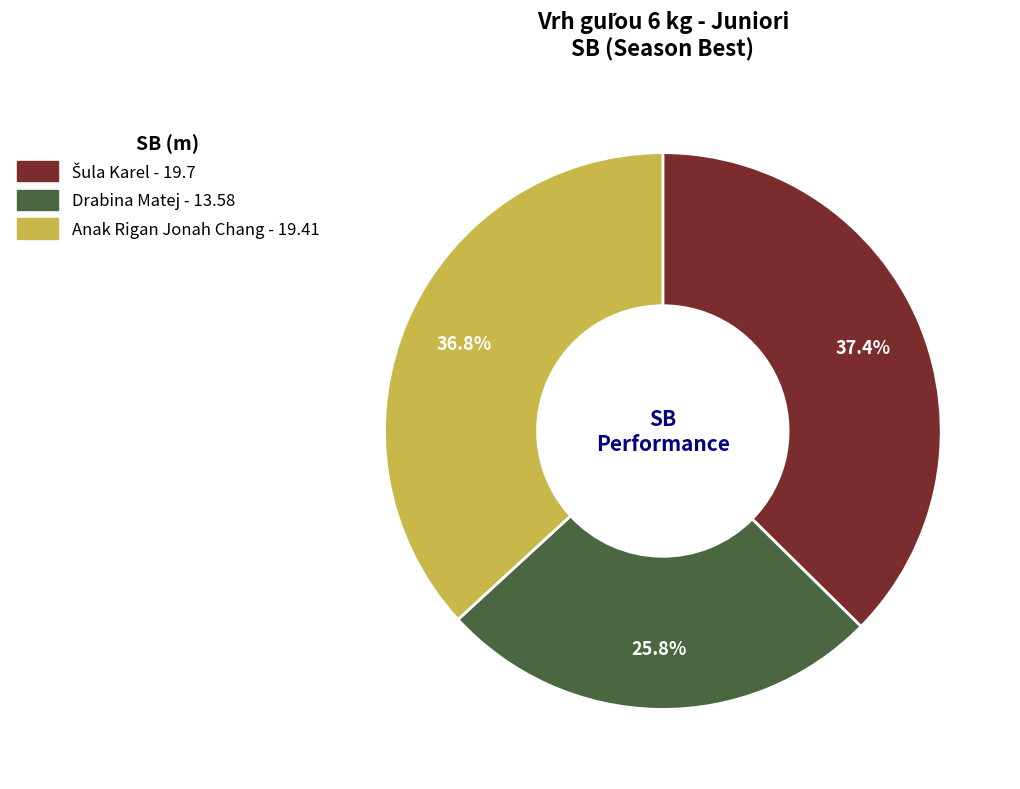

How much of the chart is everything except Anak Rigan Jonah Chang?

63.2%